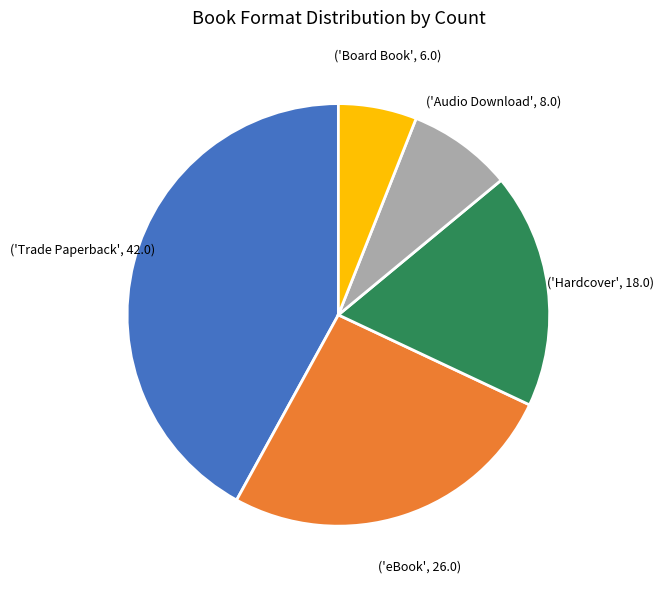

Is there a majority slice in this chart?

No